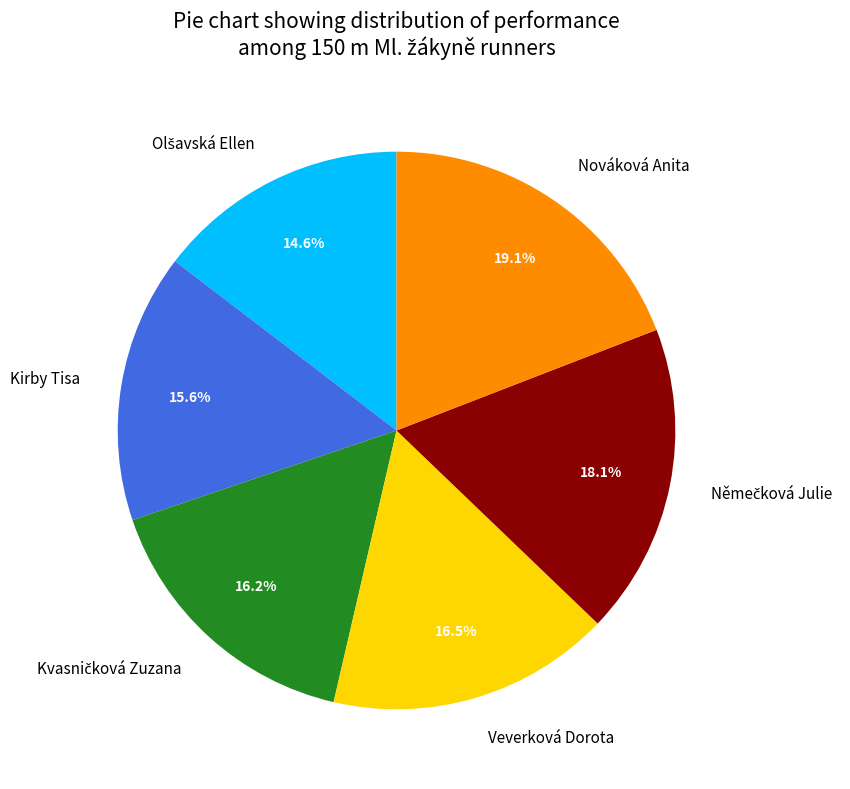

Which category has the biggest portion of the pie?

Nováková Anita